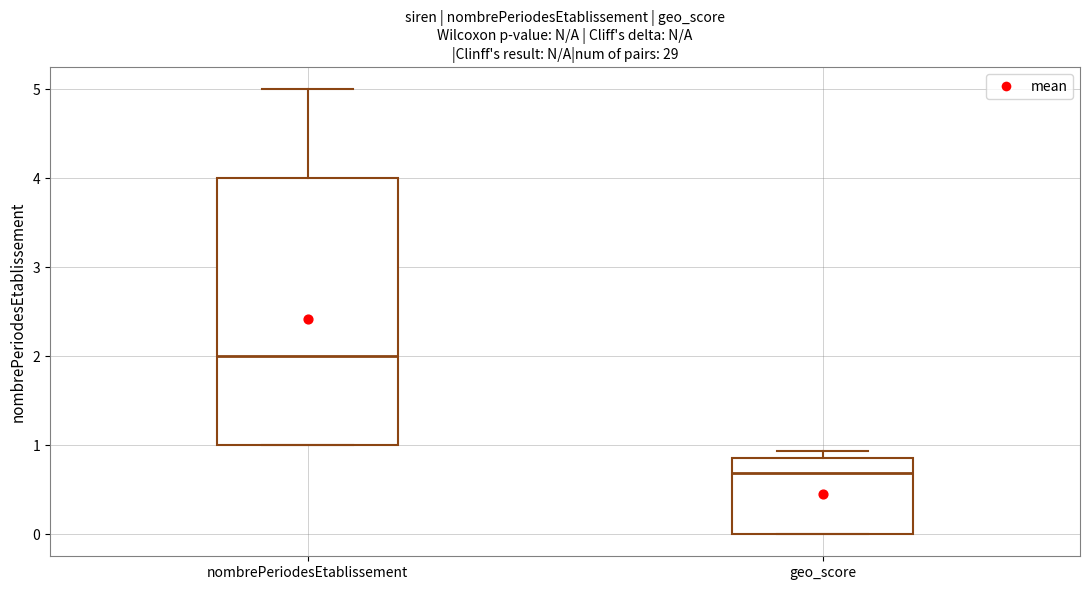

Comparing the boxes themselves (not the whiskers), which one is the tallest?

nombrePeriodesEtablissement